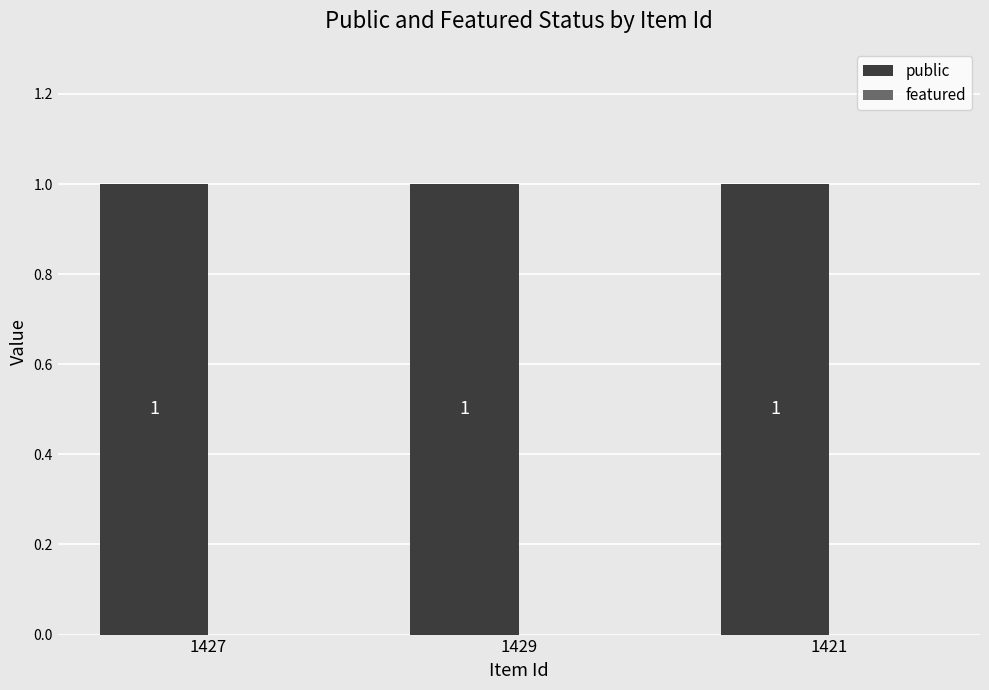

Where is public nearest to the value 1?

1427